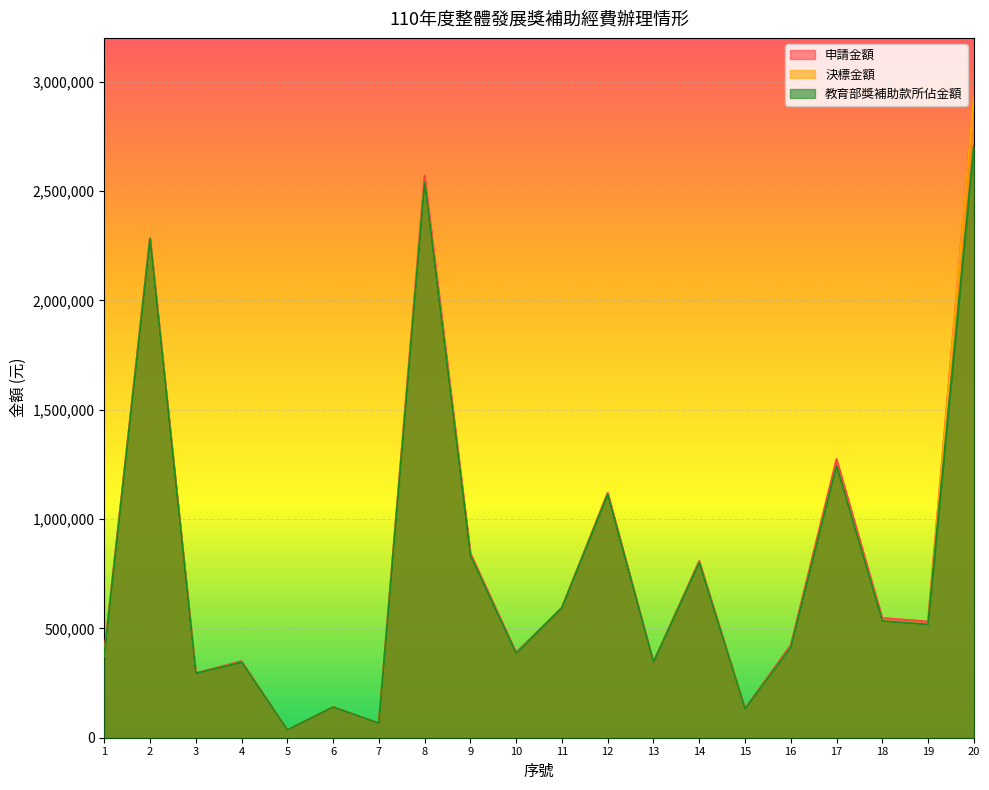

The value of 教育部獎補助款所佔金額 at 13 is 344794. True or false?

True